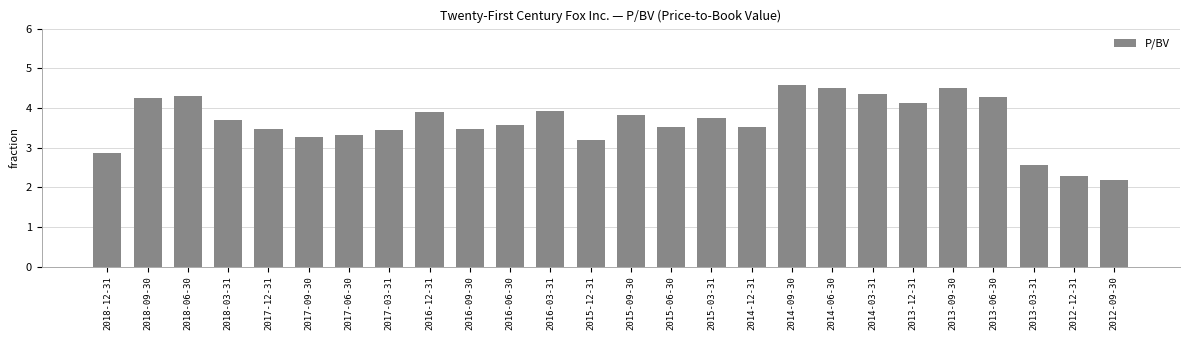

What is the label of the 16th bar from the right?

2016-06-30